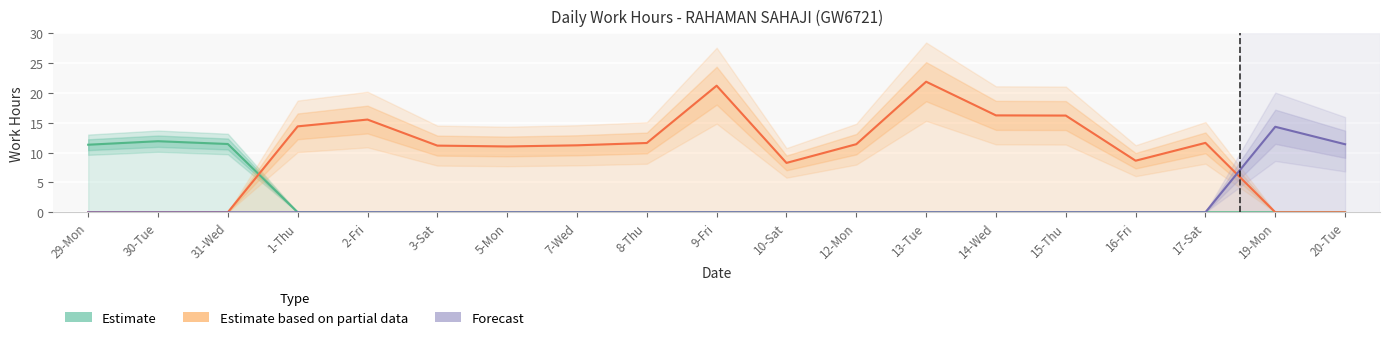

What is the sum of the Estimate based on partial data values at 30-Tue and 9-Fri?

21.2